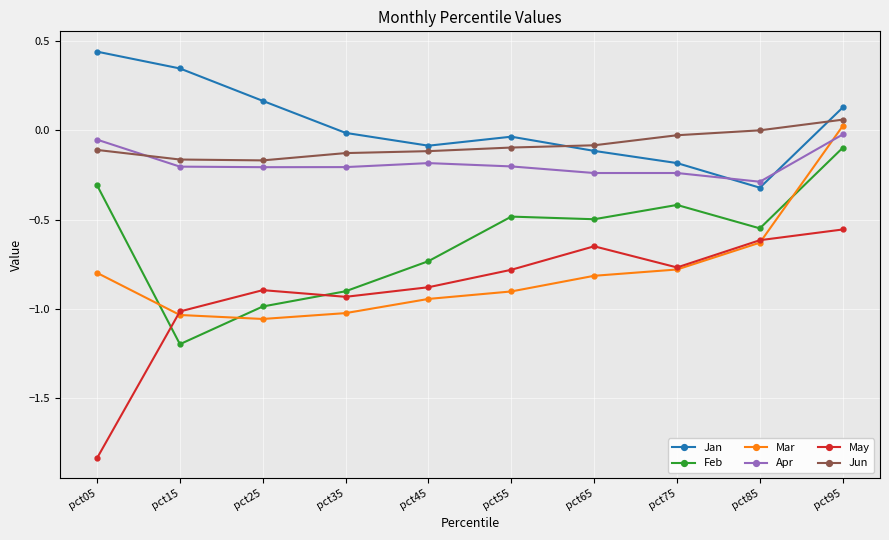

What are all the series names shown in the legend?

Jan, Feb, Mar, Apr, May, Jun